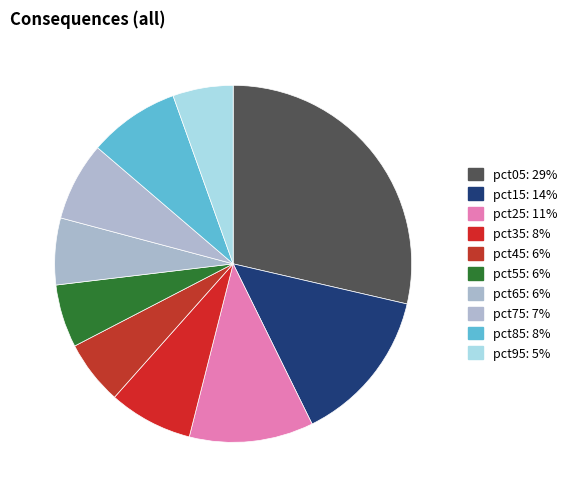

To the nearest percent, what is the difference between the largest and smallest slice percentages?

23%